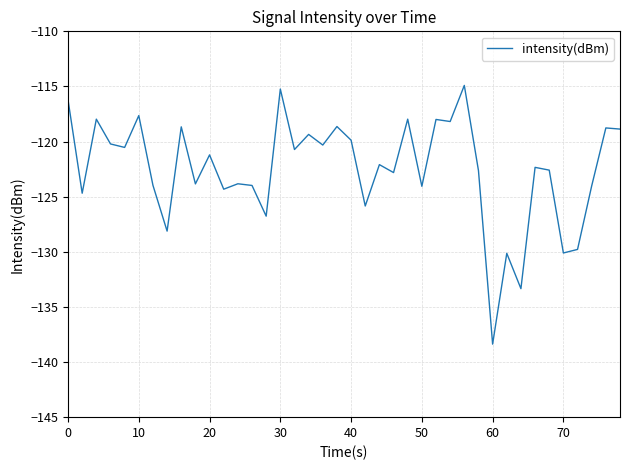

What is the difference between the maximum and minimum values?

23.5